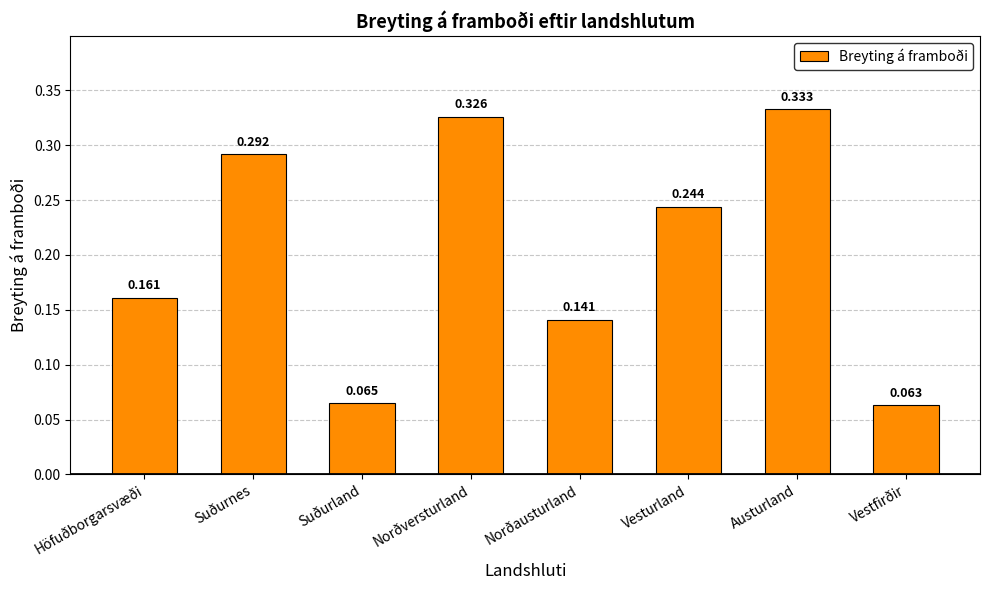

Rank the categories by value from lowest to highest.

Vestfirðir, Suðurland, Norðausturland, Höfuðborgarsvæði, Vesturland, Suðurnes, Norðversturland, Austurland